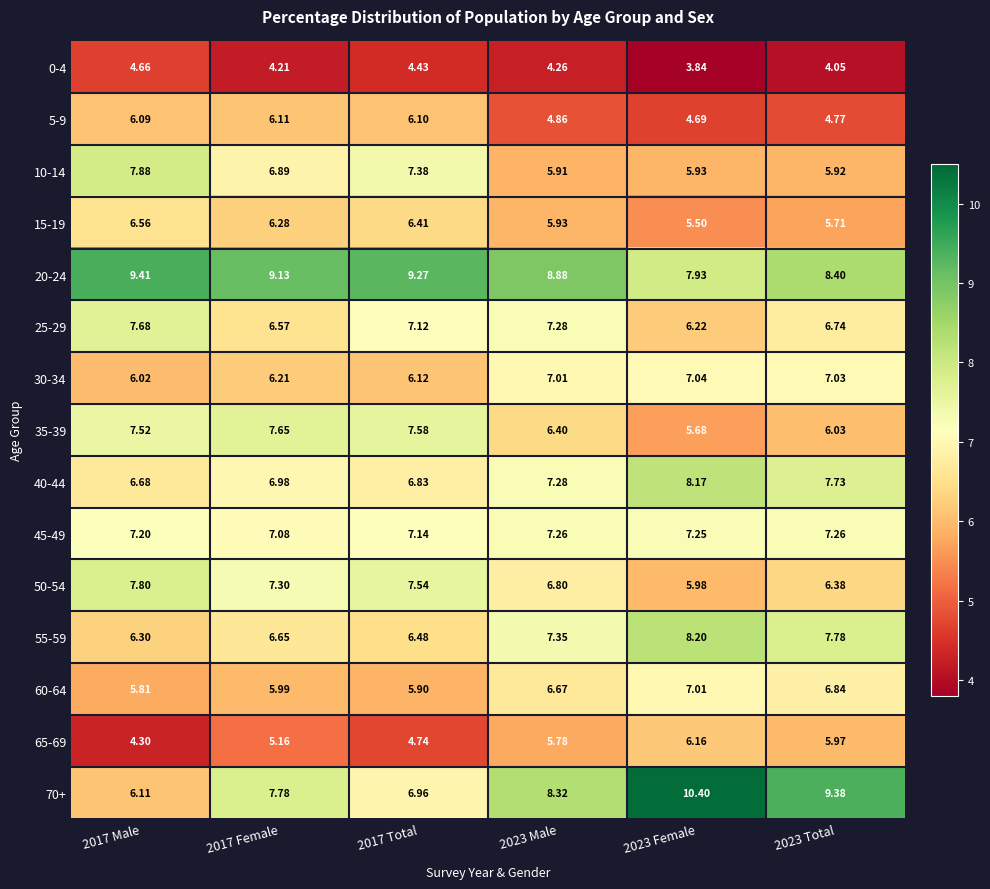

Rank the series at 2023 Female from highest to lowest value.

70+, 55-59, 40-44, 20-24, 45-49, 30-34, 60-64, 25-29, 65-69, 50-54, 10-14, 35-39, 15-19, 5-9, 0-4